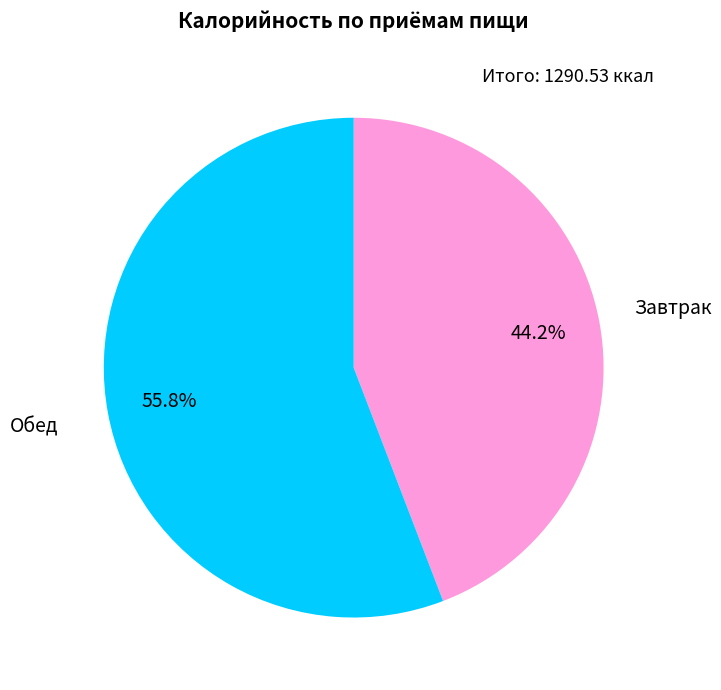

Which has a higher value, Обед or Завтрак?

Обед